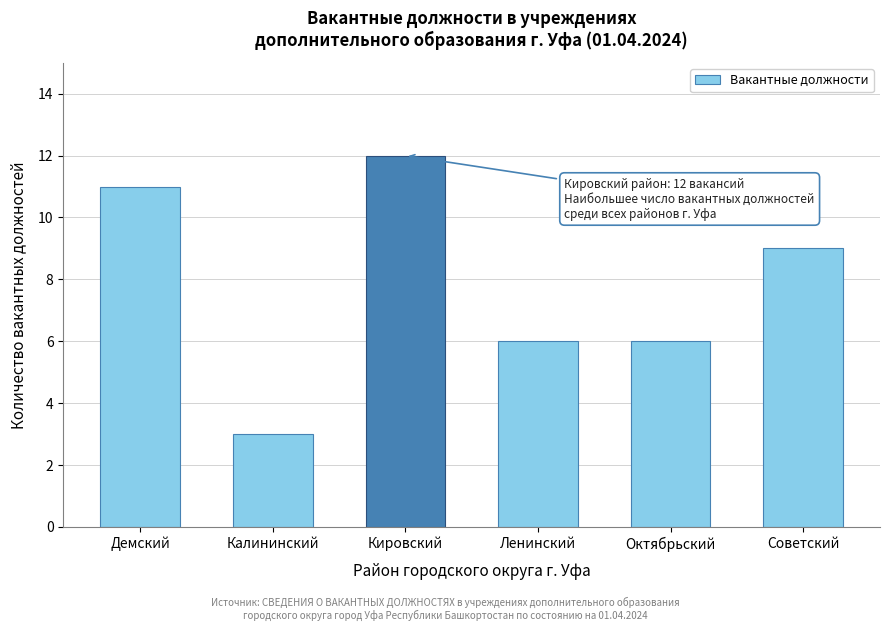

Reading left to right, what are all the values shown in this chart?

Демский=11	Калининский=3	Кировский=12	Ленинский=6	Октябрьский=6	Советский=9